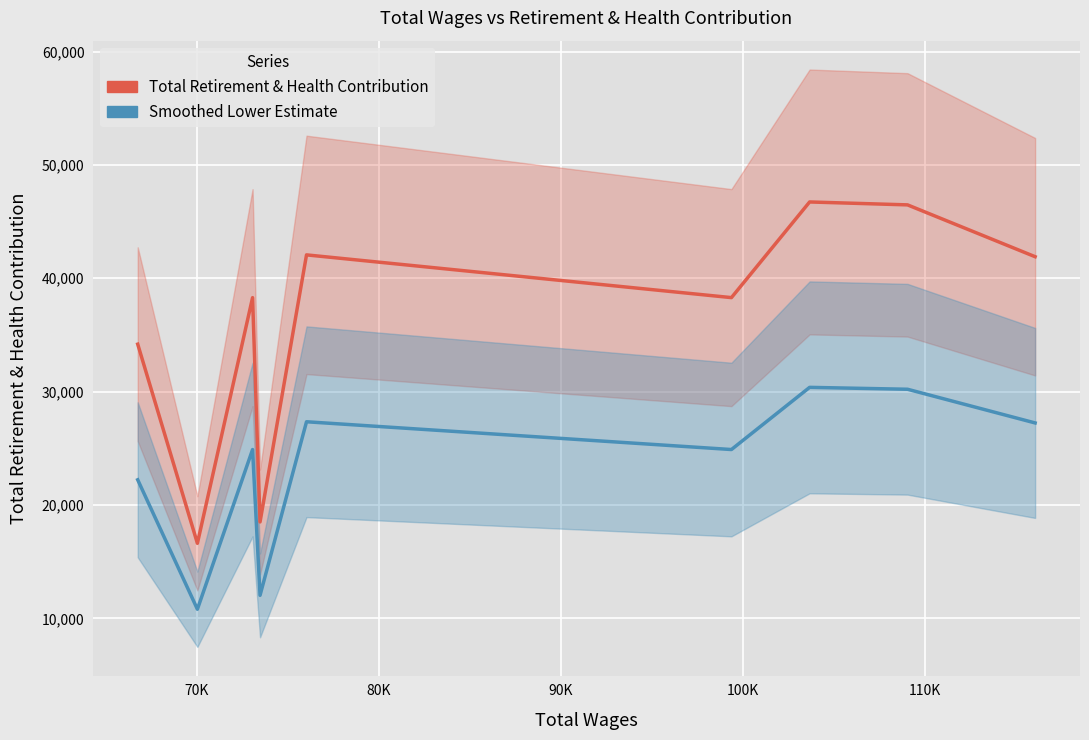

List the series in order of their peak value, lowest first.

Smoothed Lower Estimate, Total Retirement & Health Contribution